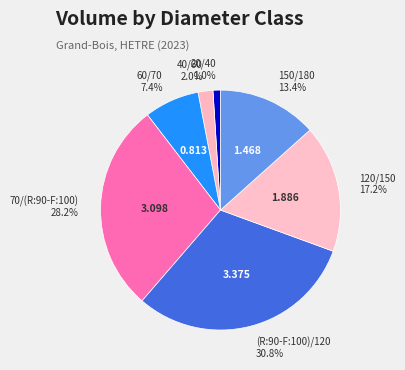

Between 40/60 and 20/40, which is larger?

40/60